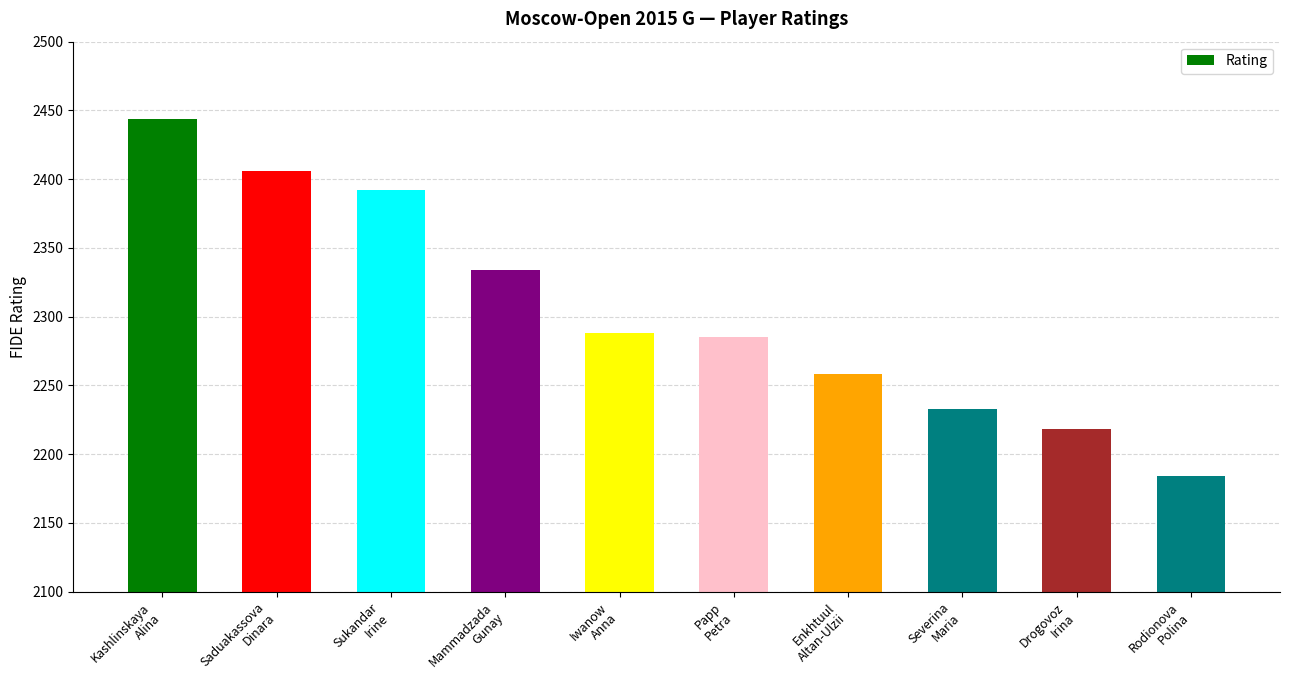

What value does the data have at Rodionova
Polina?

2184